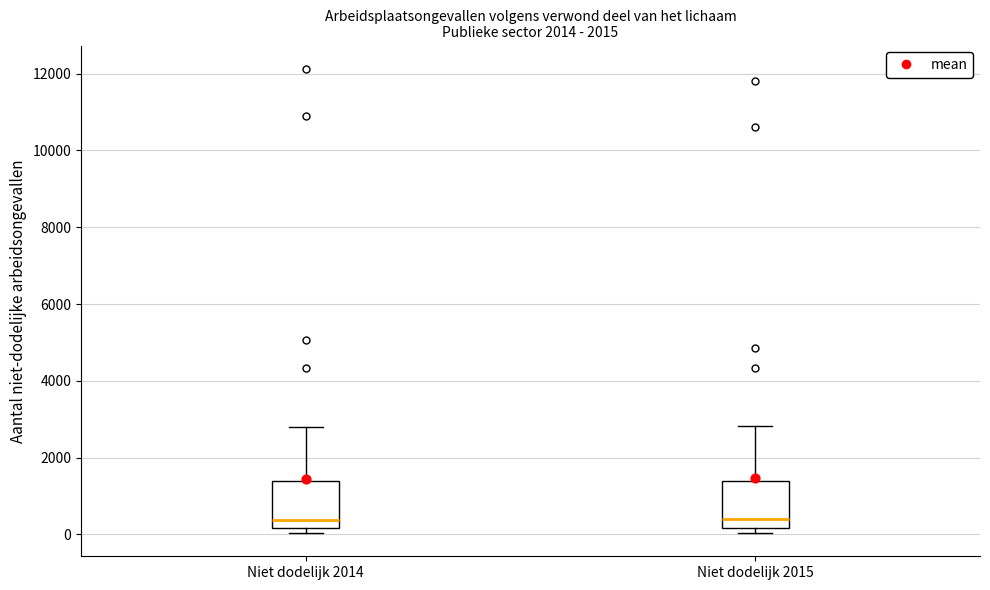

Where is the lower edge of the box for Niet dodelijk 2015 on the y-axis? The values are not printed on the chart, so give them approximately, as read against the axis.

200